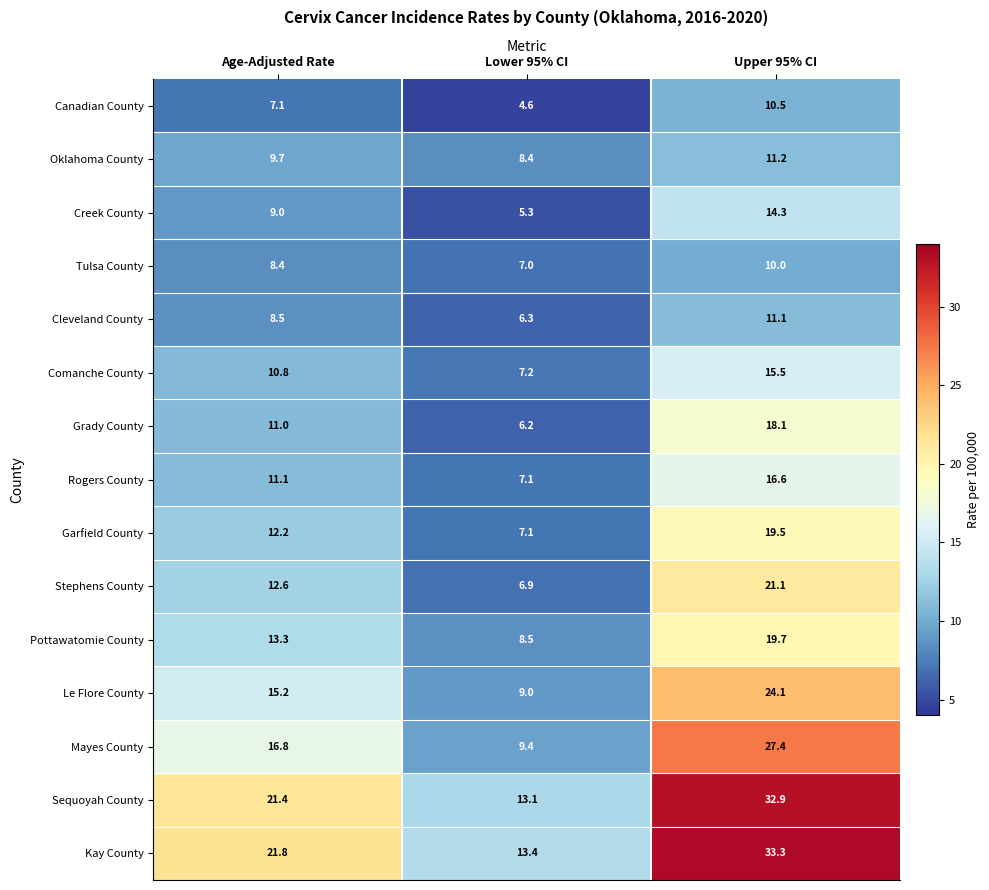

Which series has the widest spread of values?

Kay County